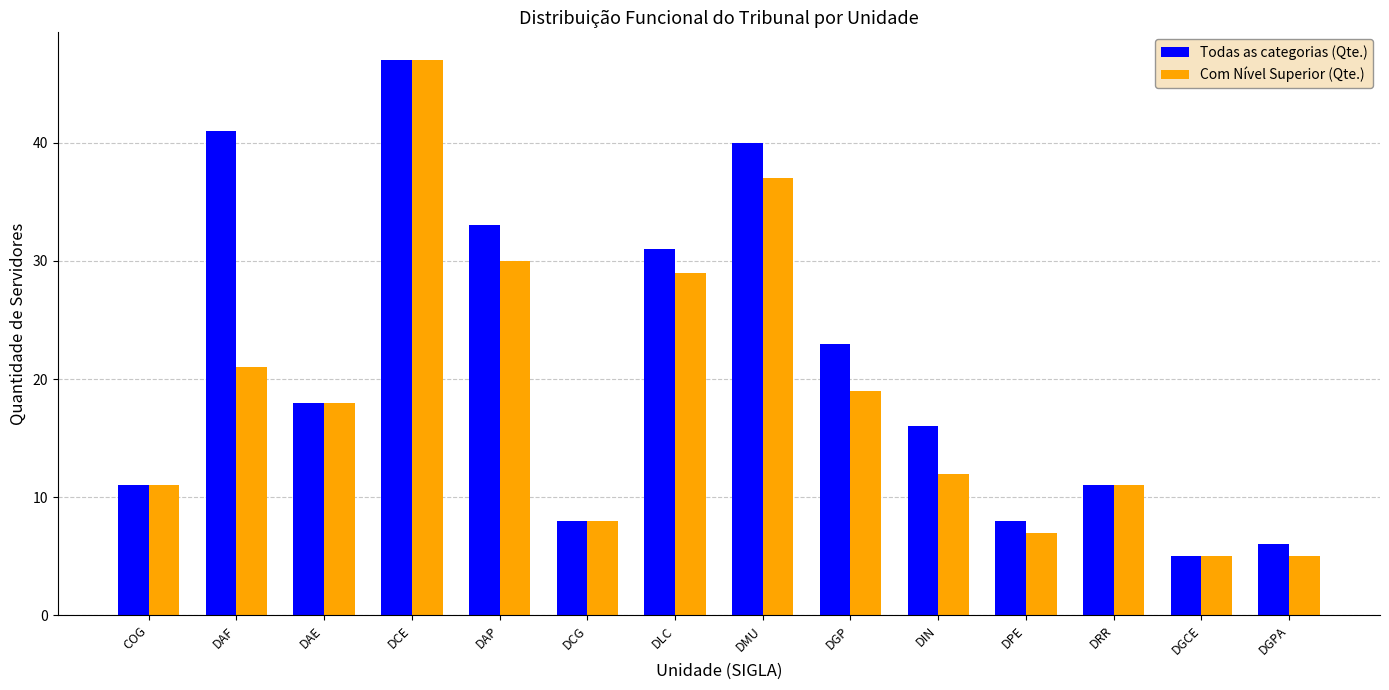

At which label does Todas as categorias (Qte.) reach its minimum?

DGCE